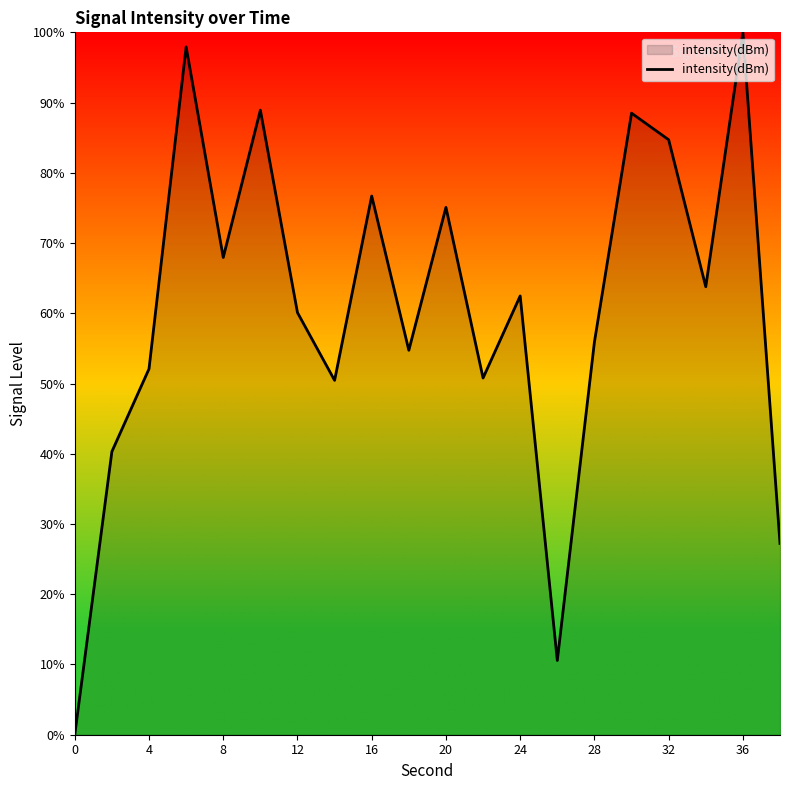

How many lines are shown in the chart?

1